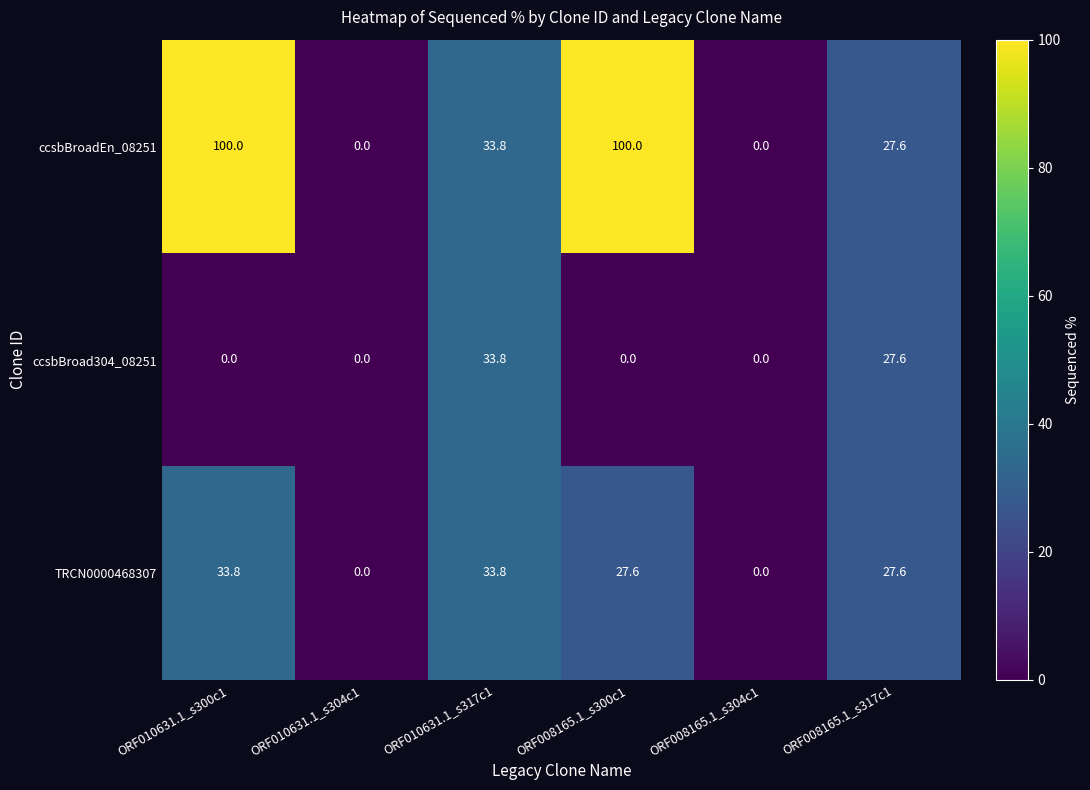

Rank the series at ORF010631.1_s300c1 from lowest to highest value.

ccsbBroad304_08251, TRCN0000468307, ccsbBroadEn_08251